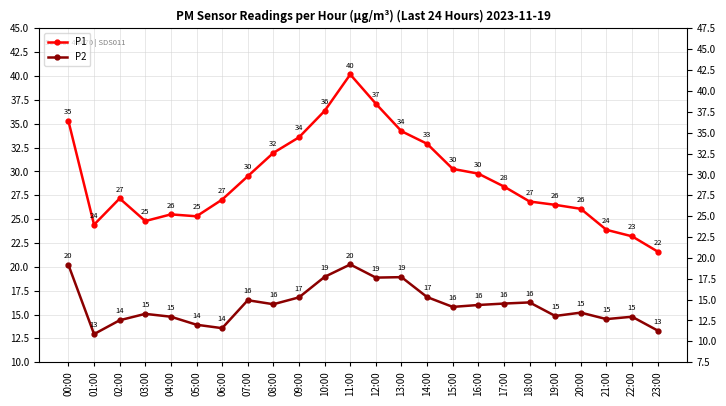

What are all the series names shown in the legend?

P1, P2